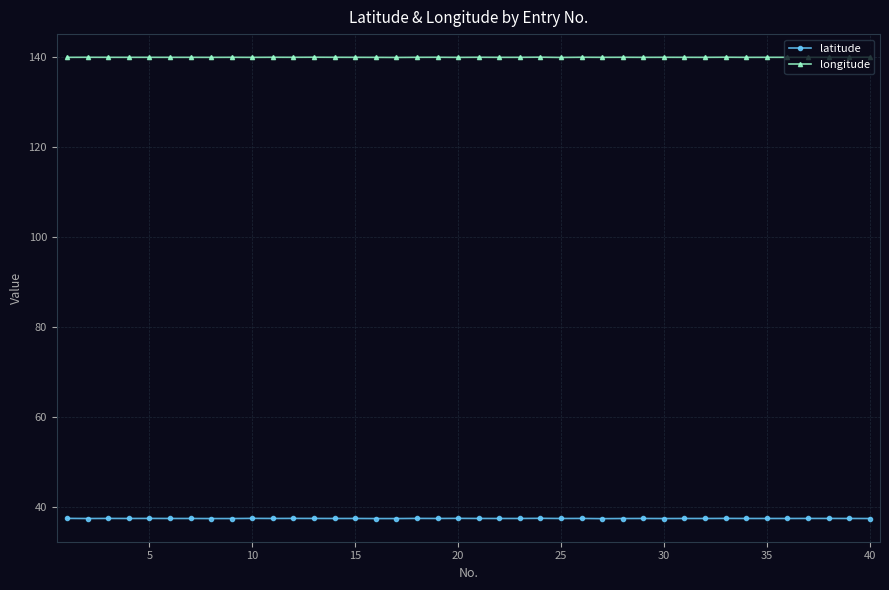

How many lines are shown in the chart?

2